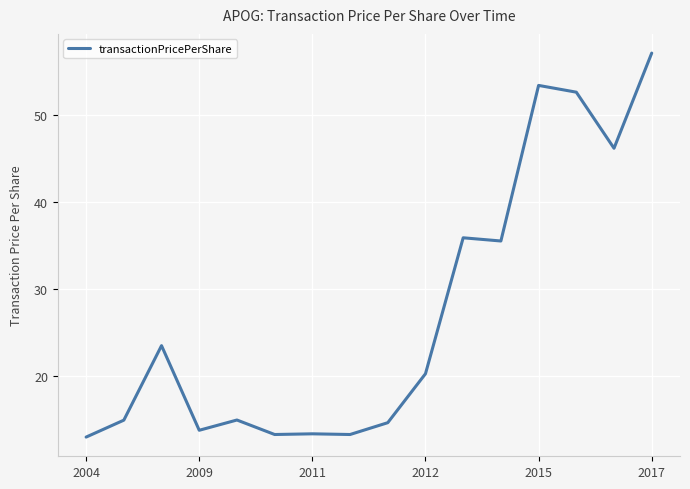

What is the minimum value shown in the chart?

13.0